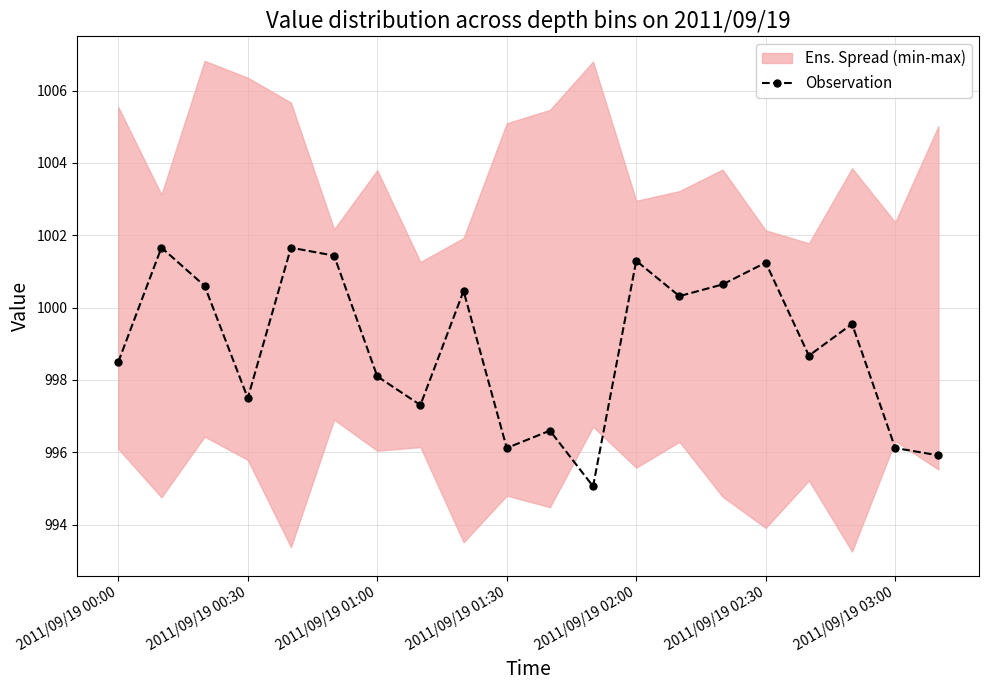

What is the sum of all values?

19978.8